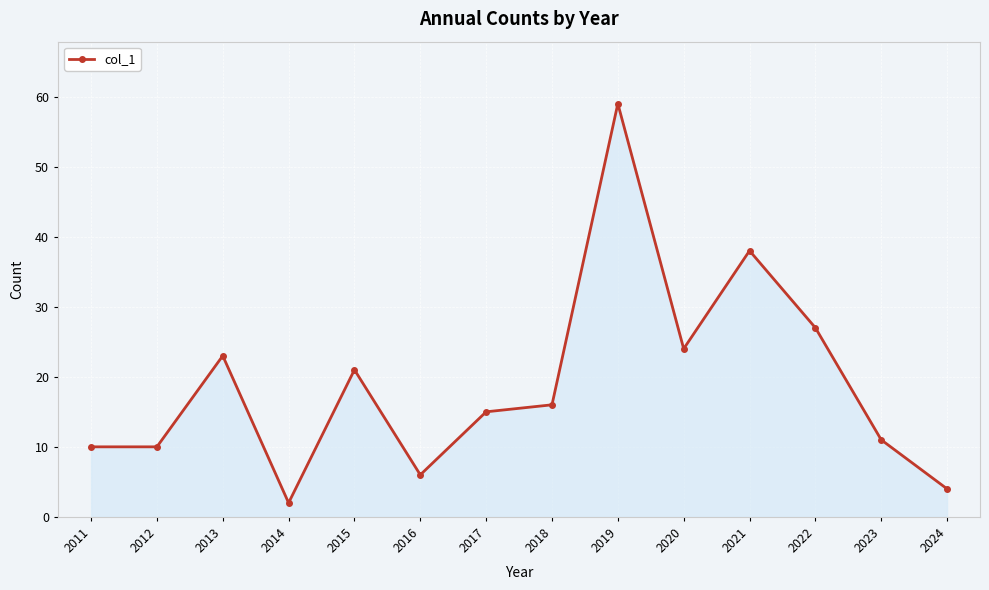

What is the sum of all values?

266